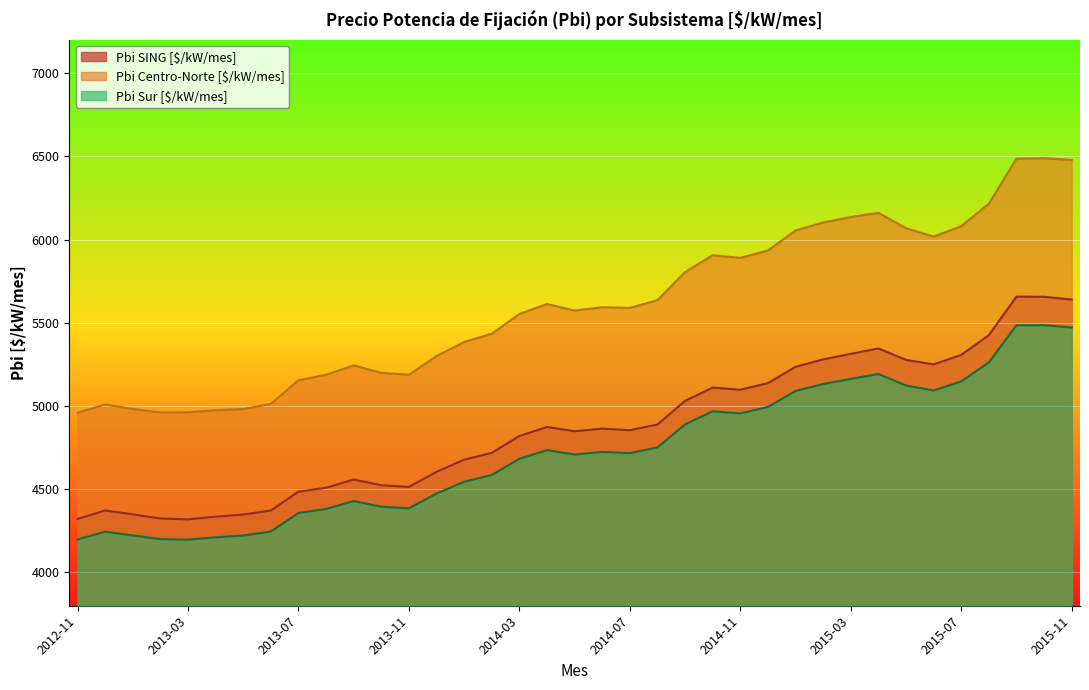

At which label does Pbi Centro-Norte [$/kW/mes] first exceed 5589?

2014-04